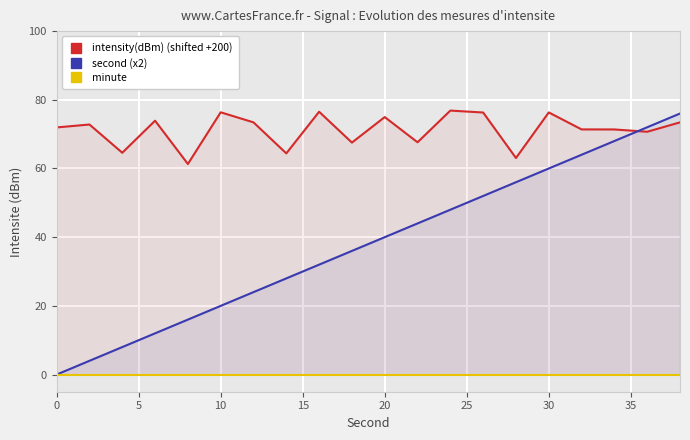

How many lines are shown in the chart?

3